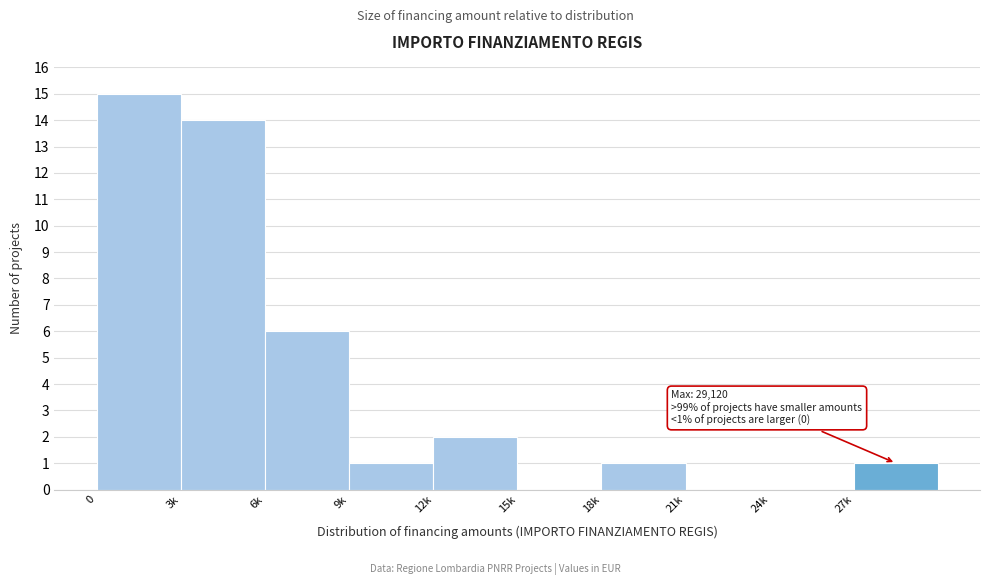

Reading left to right, extract all data points from this chart.

0=15	3k=14	6k=6	9k=1	12k=2	15k=0	18k=1	21k=0	24k=0	27k=1